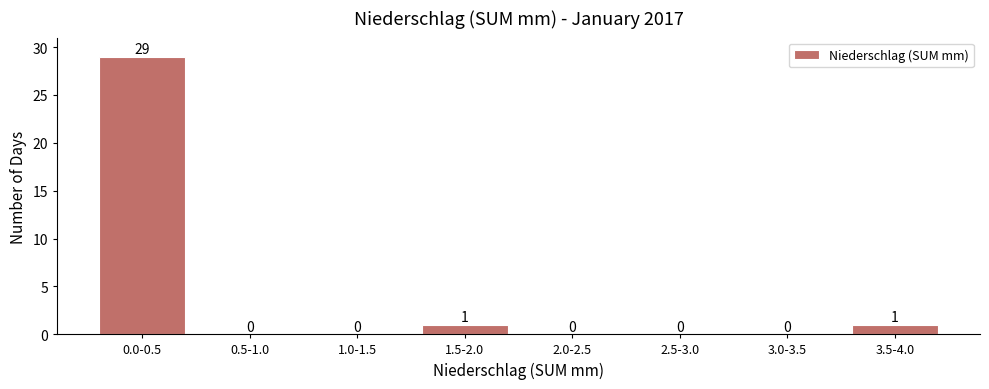

Reading left to right, transcribe all the data shown in this chart.

0.0-0.5=29	0.5-1.0=0	1.0-1.5=0	1.5-2.0=1	2.0-2.5=0	2.5-3.0=0	3.0-3.5=0	3.5-4.0=1